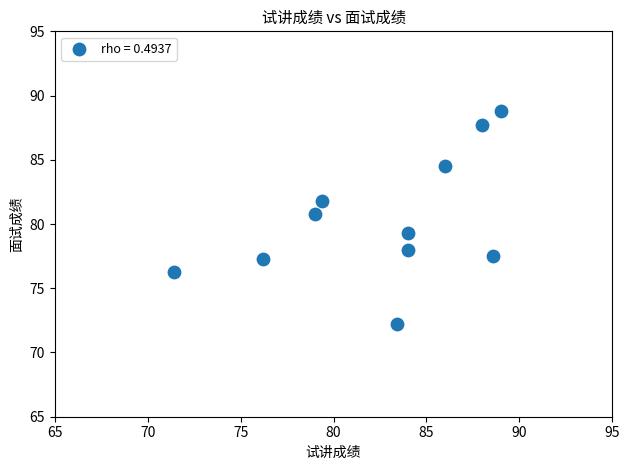

What is the range of X values (max minus min)?

17.6